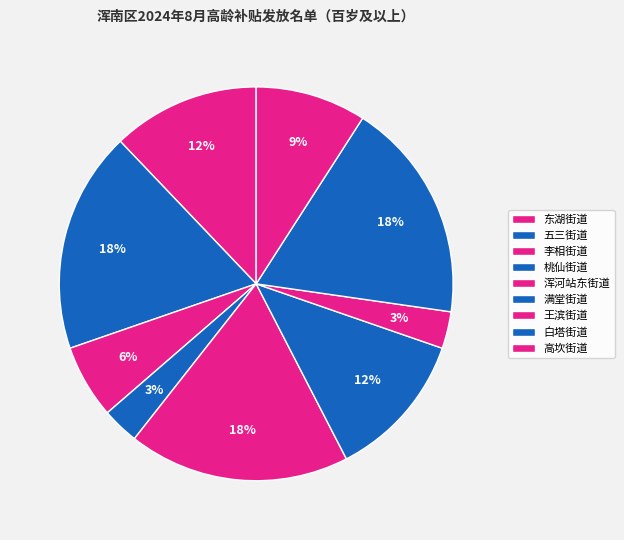

How many slices are in this pie chart?

9